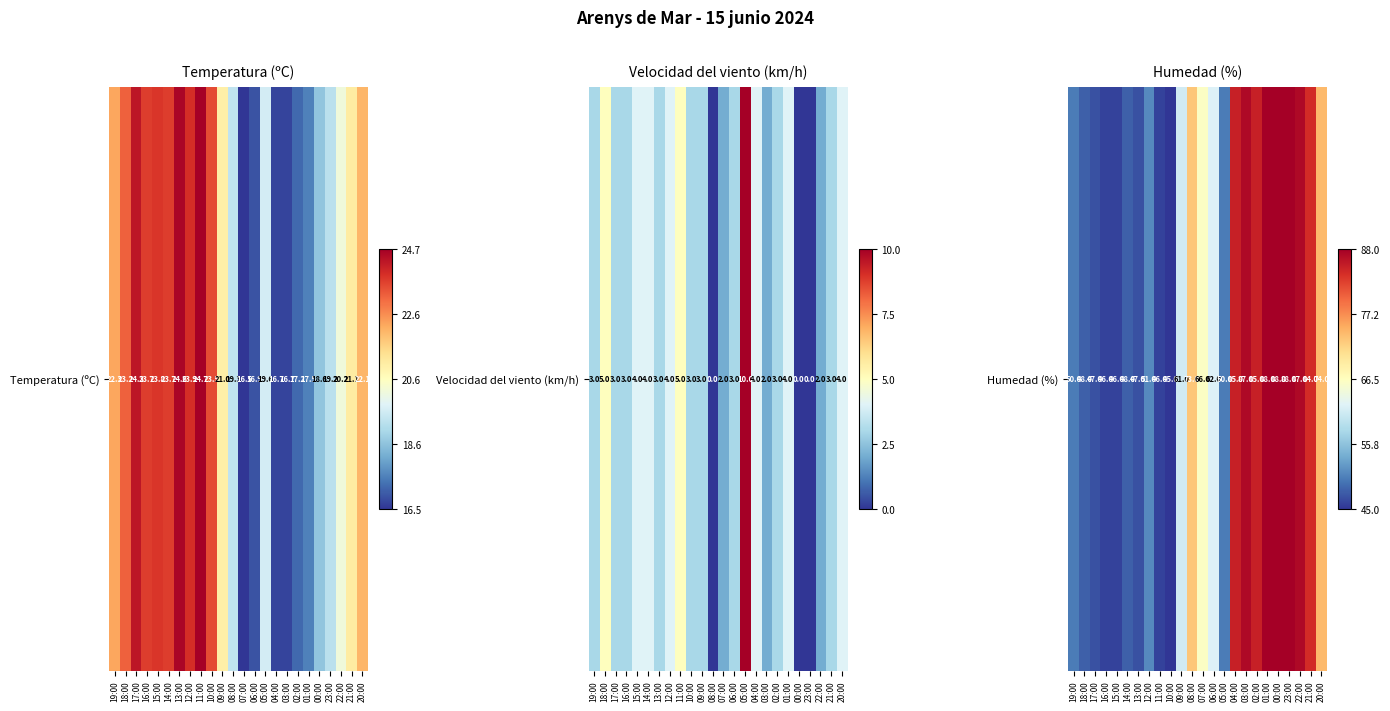

Between 11:00 and 14:00, which is larger?

14:00